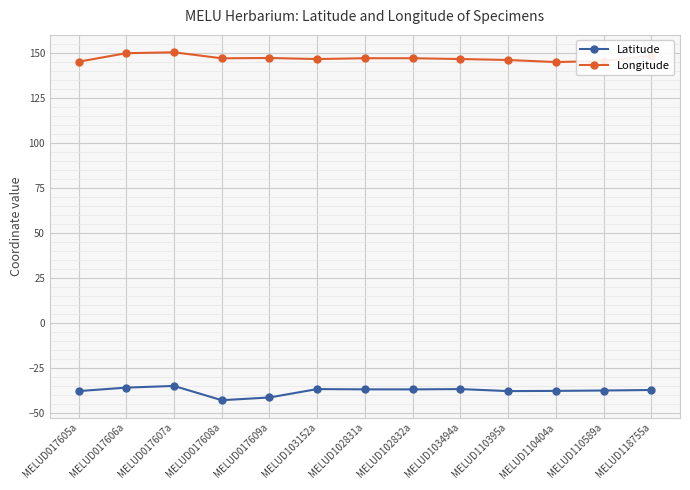

What is the value of the Latitude point at the 1st from the left?

-37.8